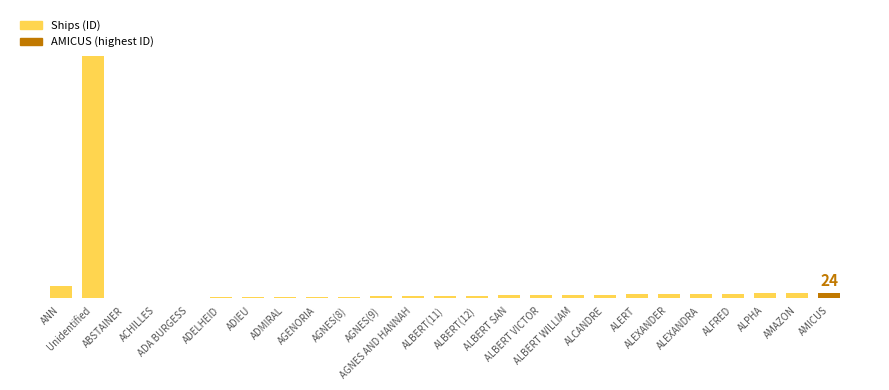

What is the value of the 11th bar from the left?

9